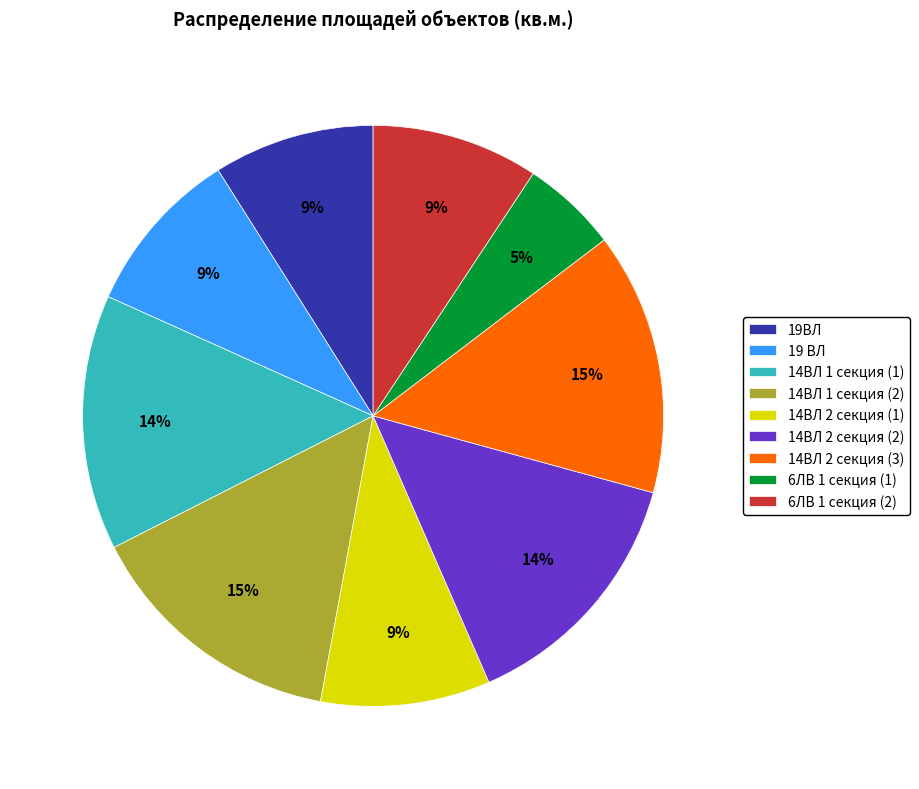

Is there a majority slice in this chart?

No